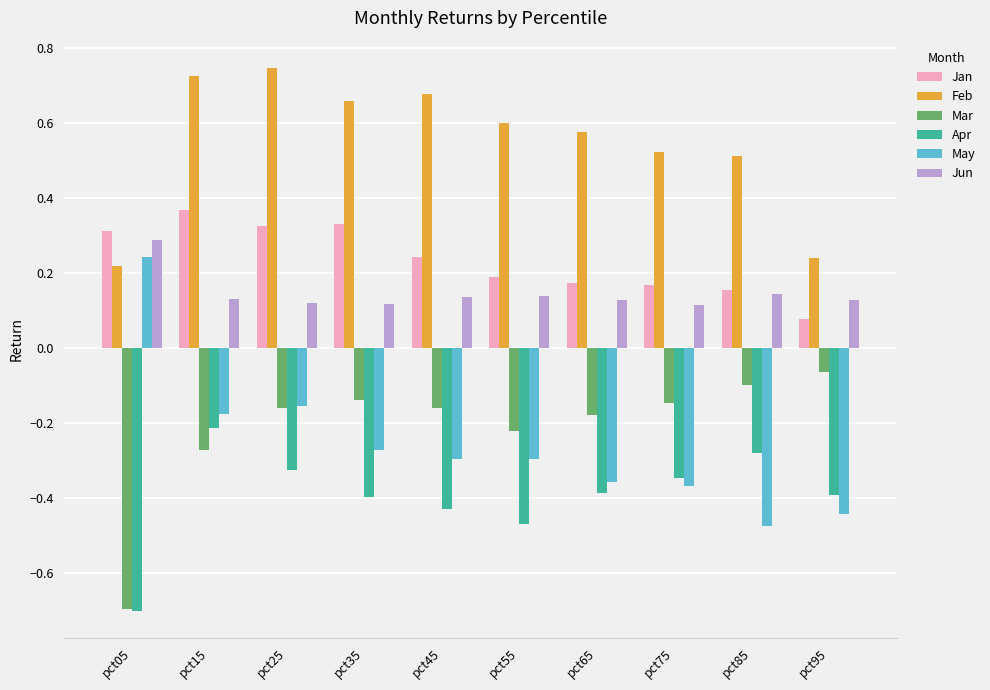

True or false: Jan has a value of 0.3 at pct35.

True